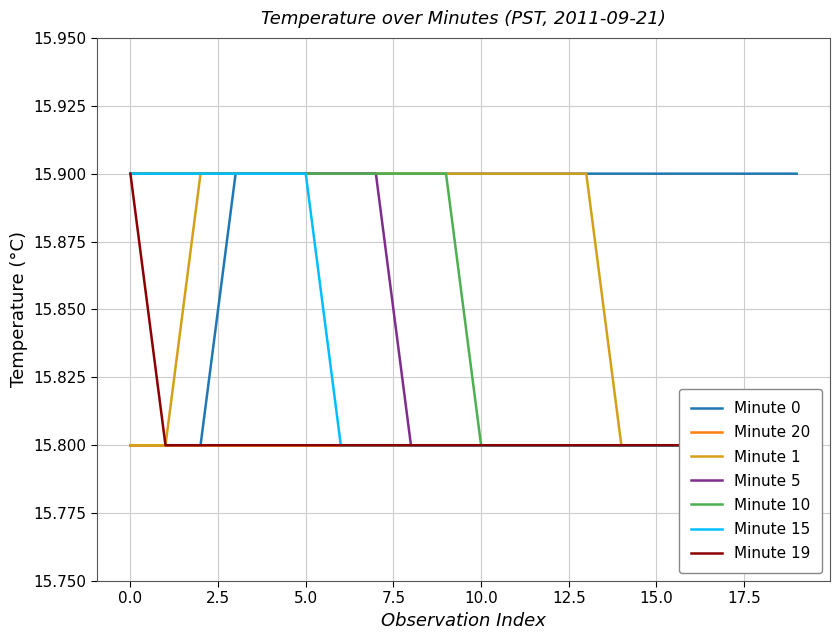

What is the value of the Minute 15 point at the 15th from the left?

15.8